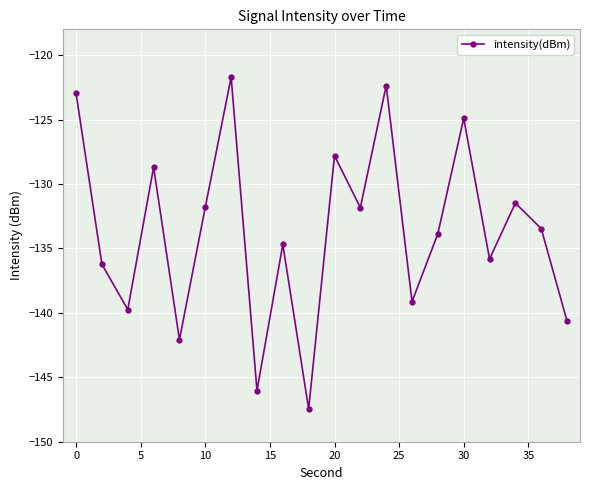

What is the minimum value shown in the chart?

-147.5